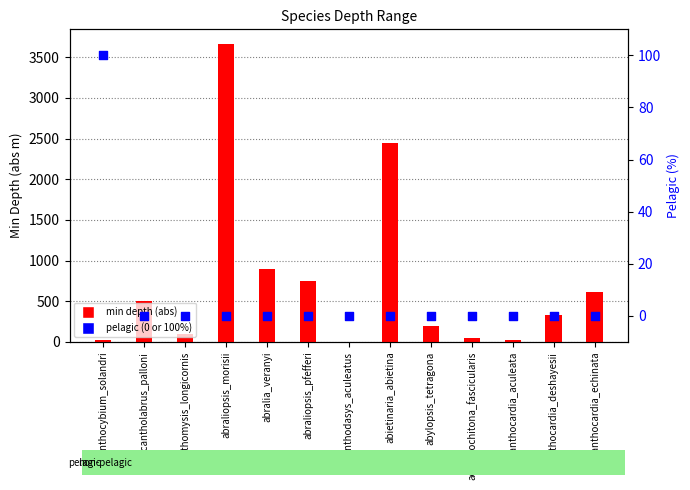

Which series reaches the minimum Y coordinate?

pelagic (0 or 100%)